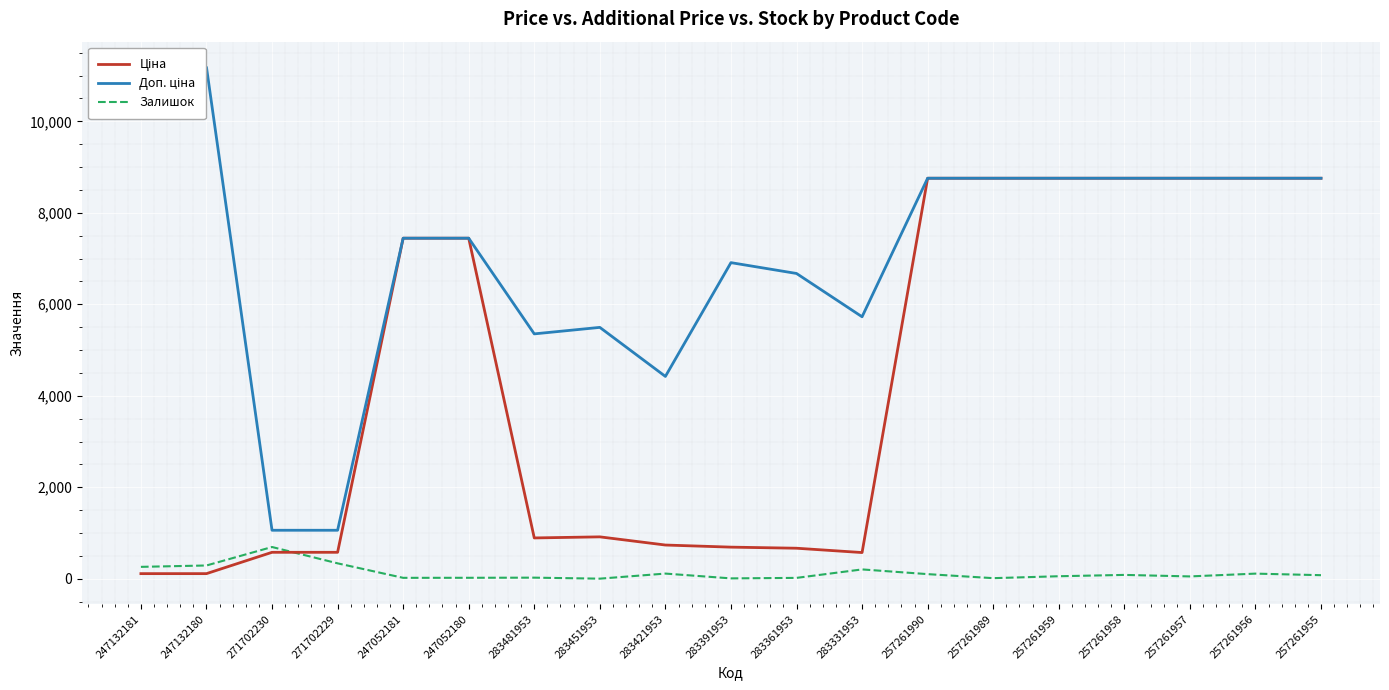

In Ціна, how many points are higher than both neighbors (excluding endpoints)?

1